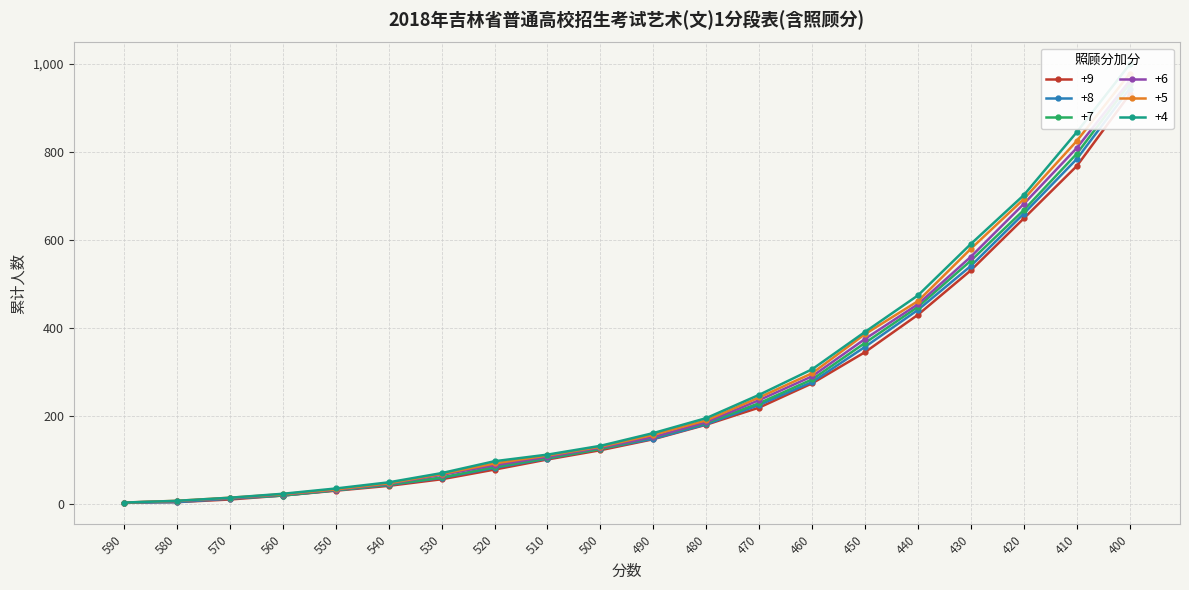

True or false: +5 and +9 cross at least once.

False